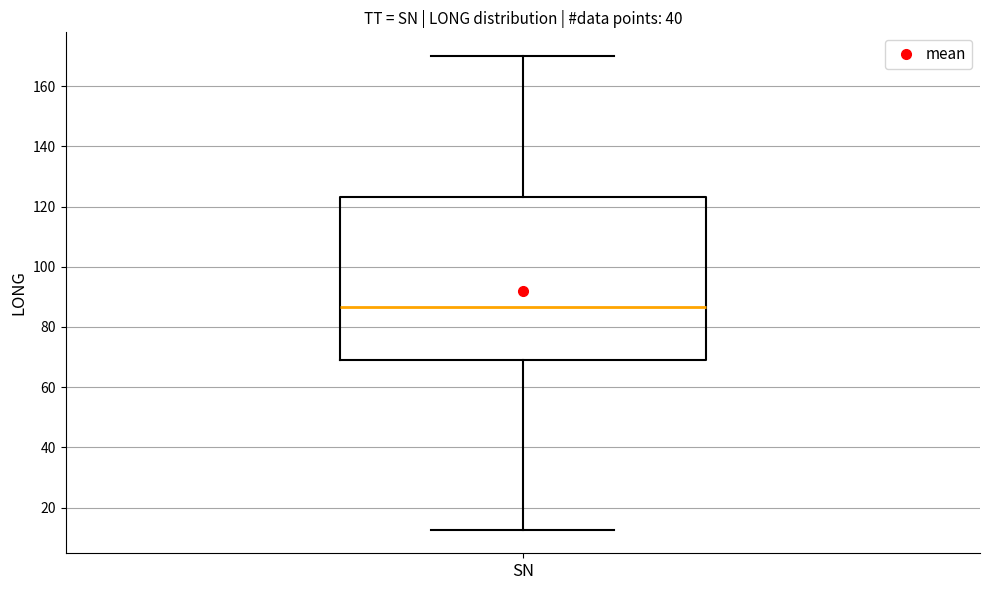

Read this box plot against the y-axis: the position of the median line, the range covered by the box, and the ends of both whiskers. The values are not printed on the chart, so give them approximately, as read against the axis.

median 86, box 70 to 124, whiskers 12 to 170